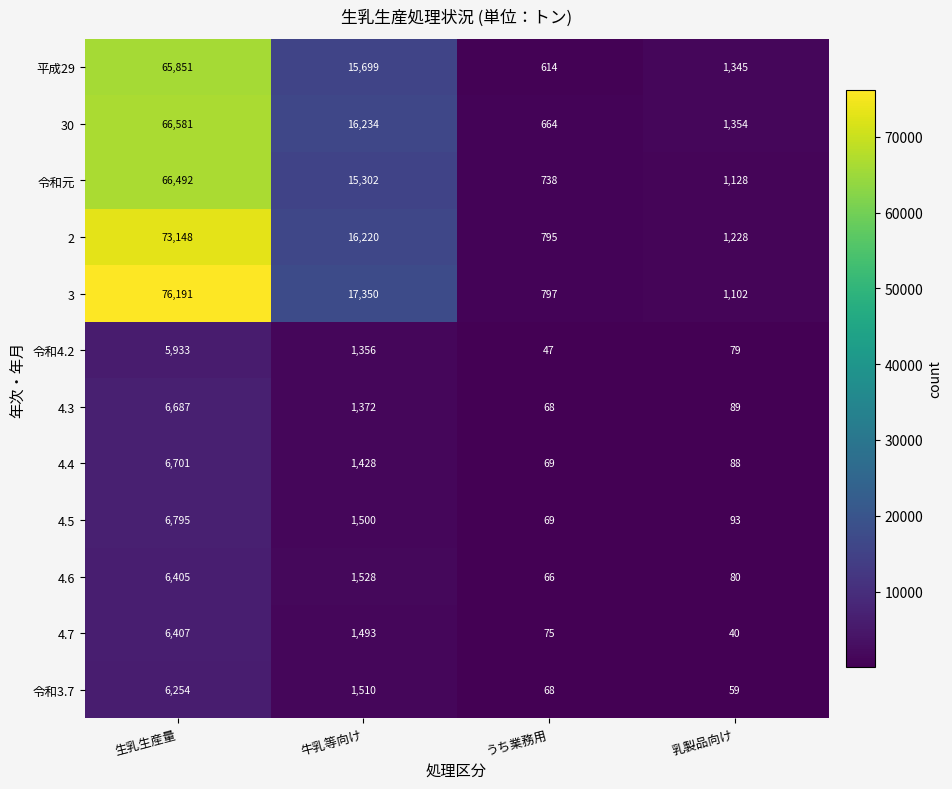

What is the spread (max minus min) of values at うち業務用?

750